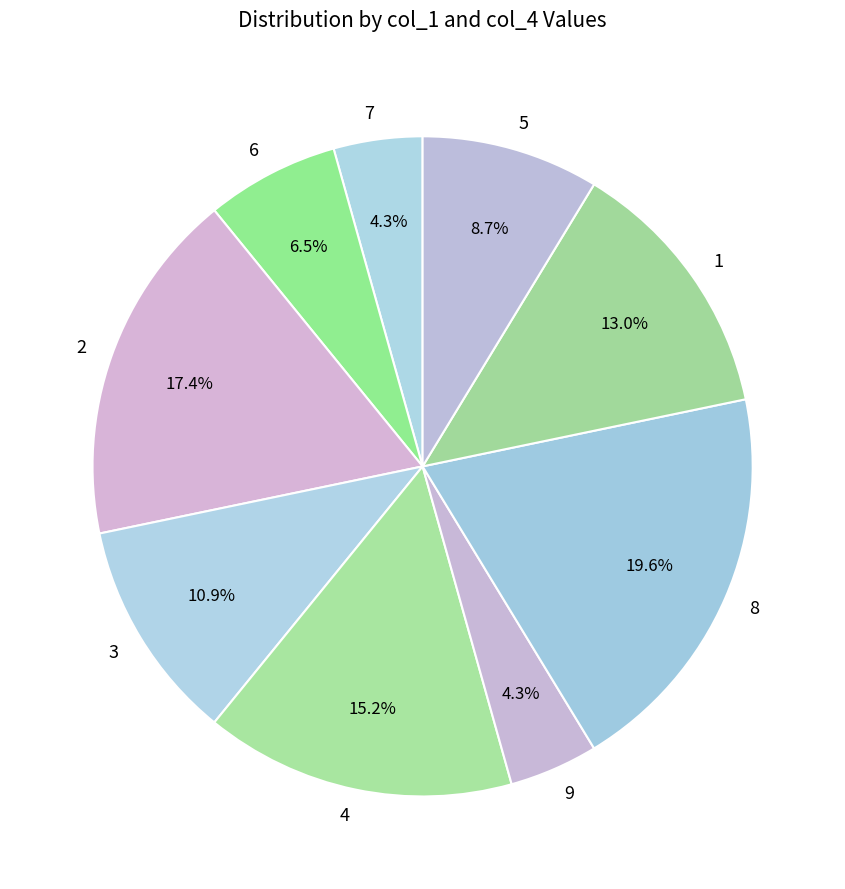

Which category has the biggest portion of the pie?

8